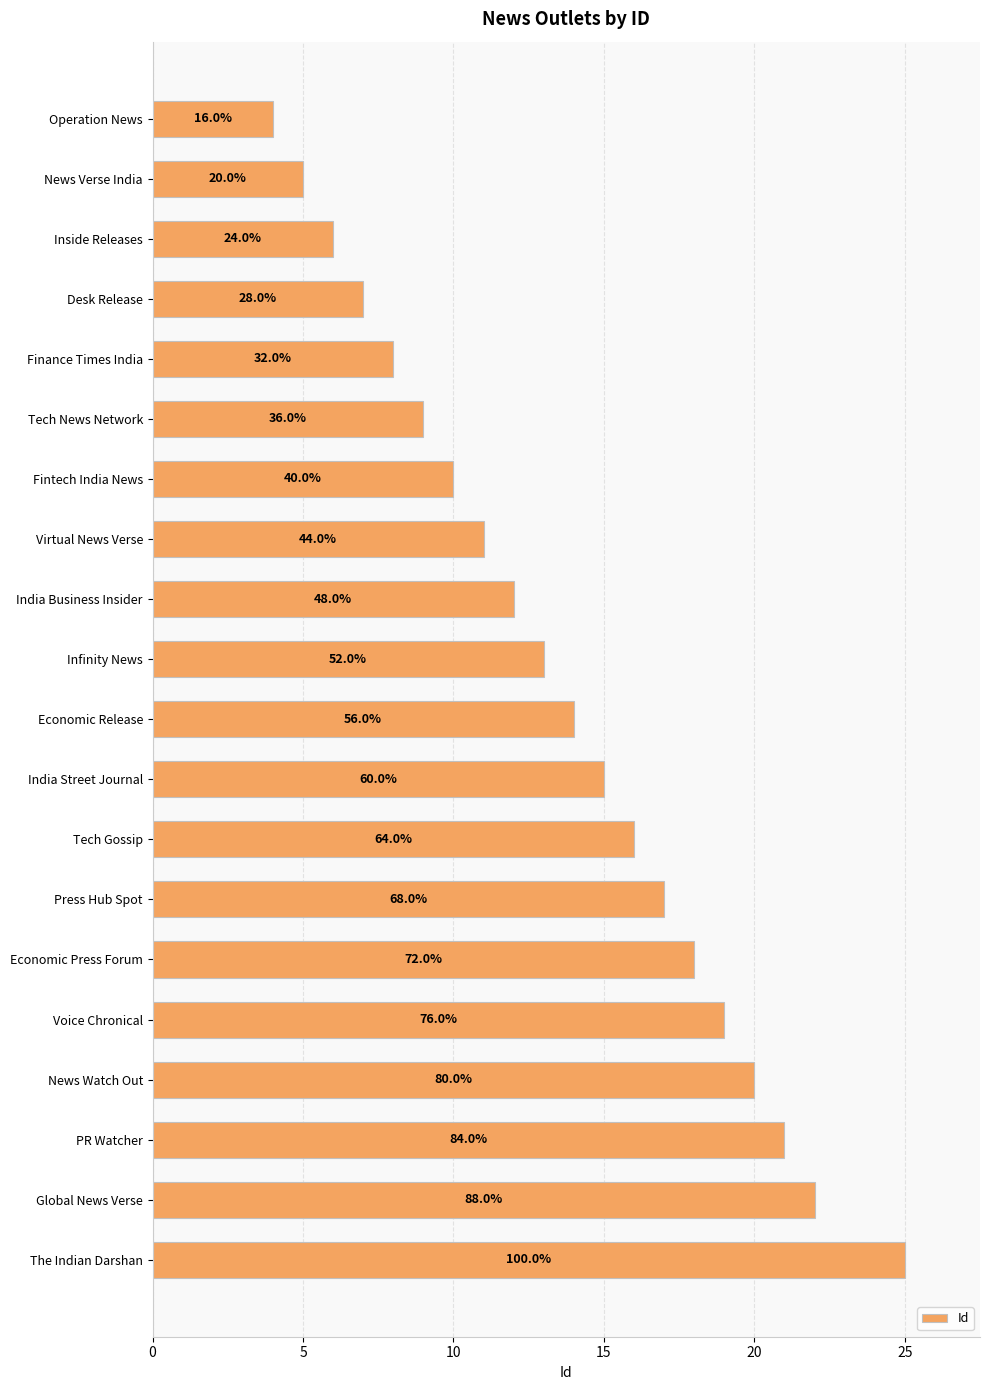

How many bars are there in total?

20